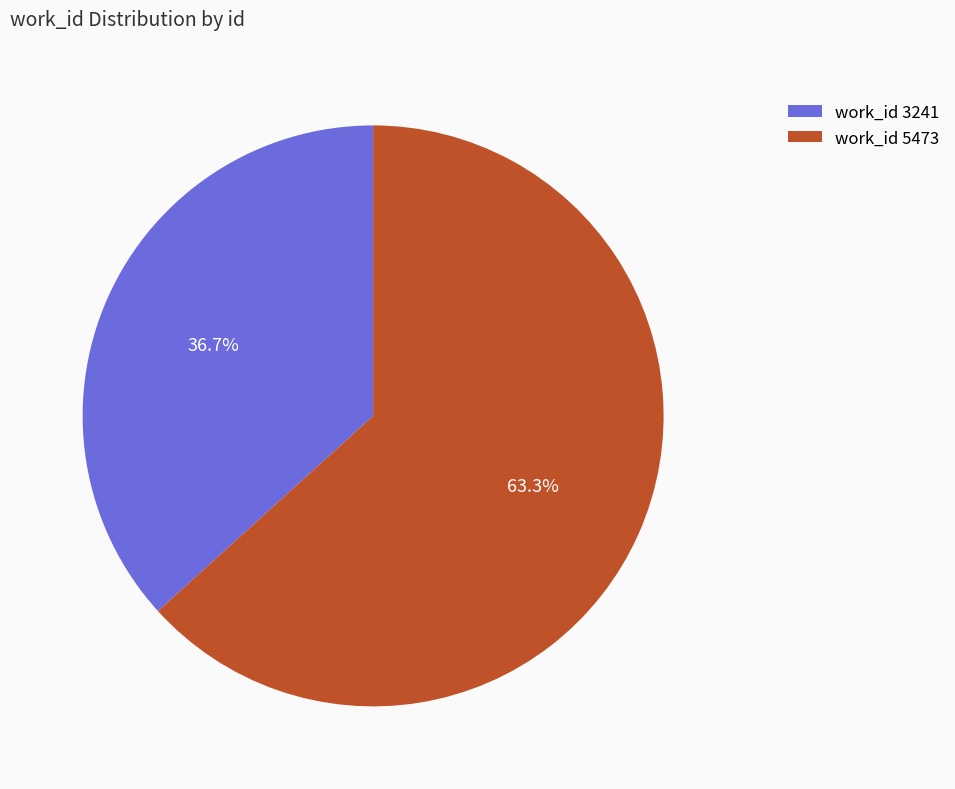

What is the ratio of the value at work_id 3241 to the value at work_id 5473?

0.6